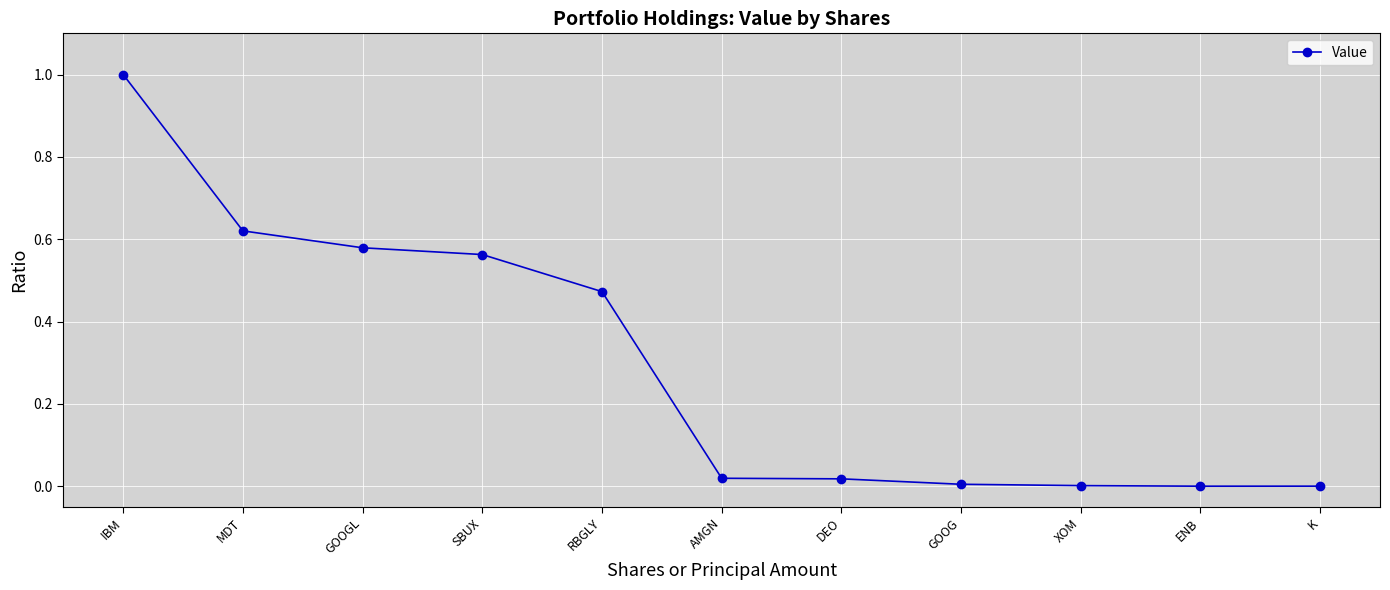

Is this an area chart (filled region under the line)?

No